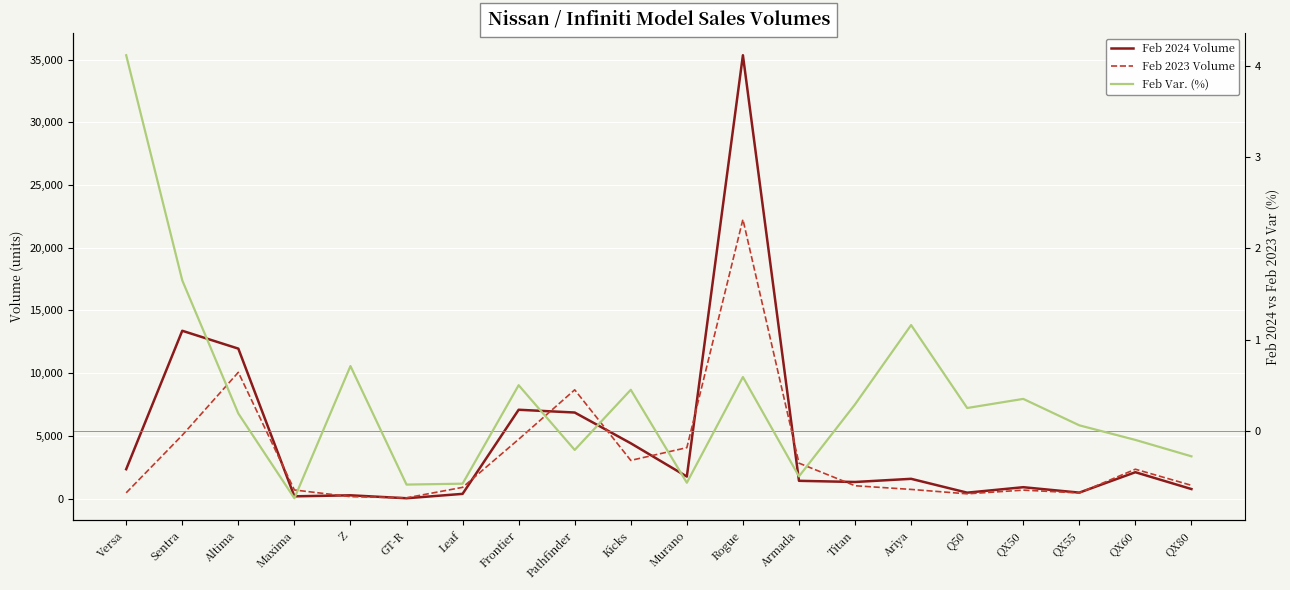

What is the difference between the Feb 2024 Volume values at Murano and QX80?

996.0